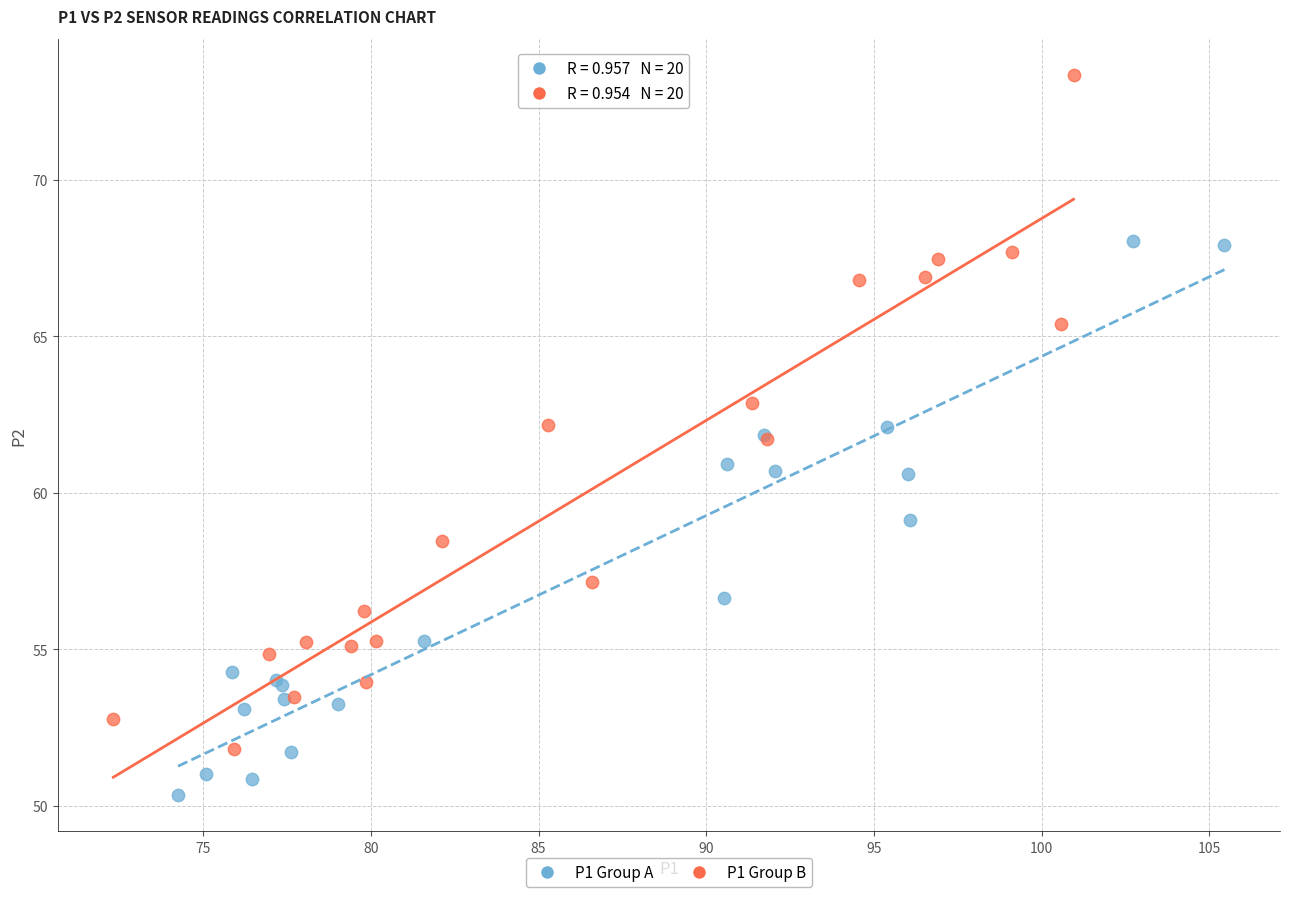

Which series reaches the minimum Y coordinate?

P1 Group A